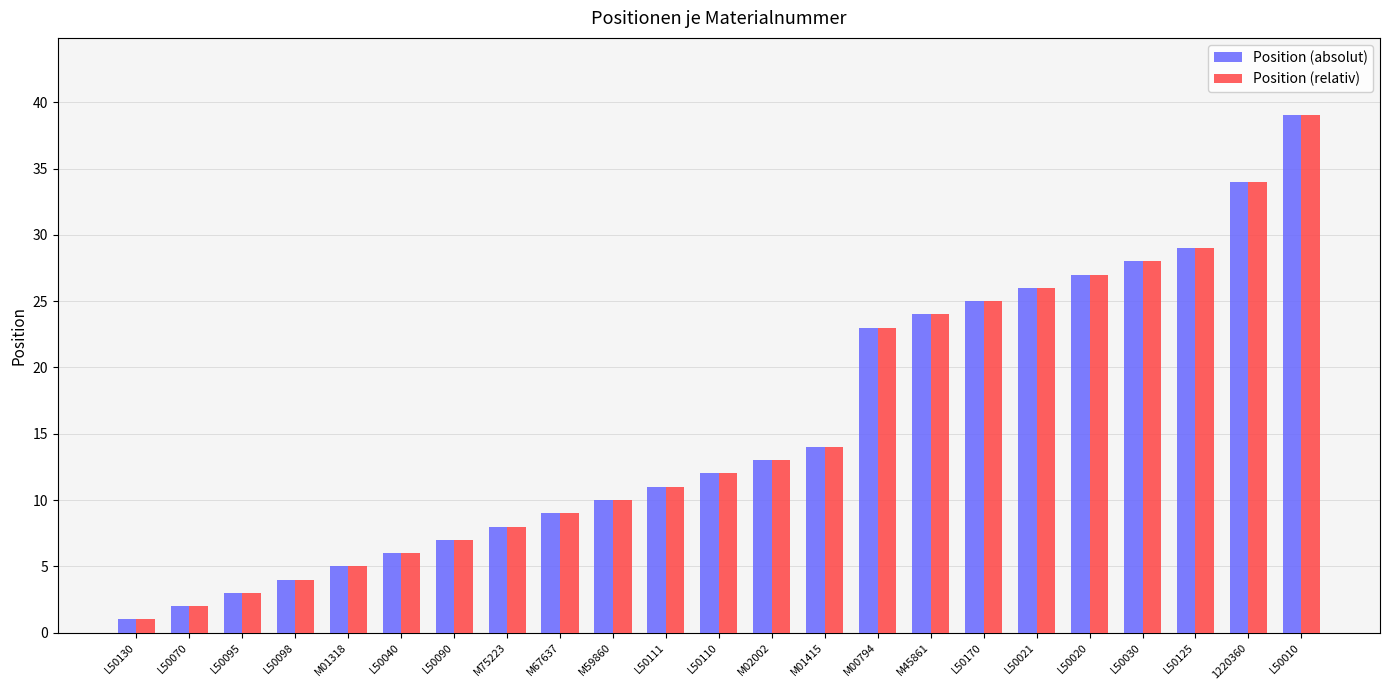

What is the sum of the Position (absolut) values at M00794 and L50070?

25